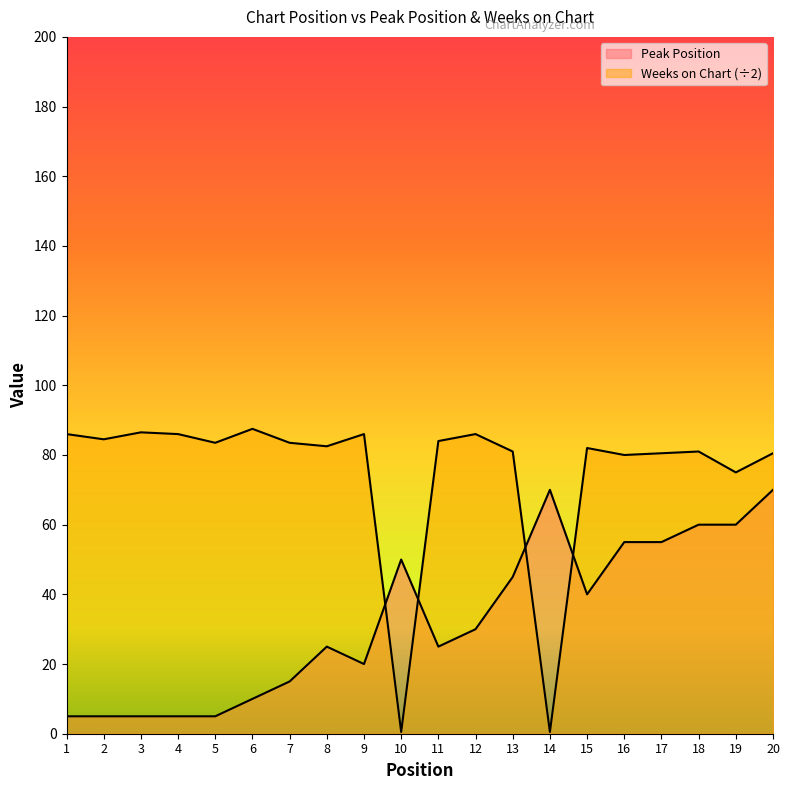

Between 15 and 1, which is larger?

15